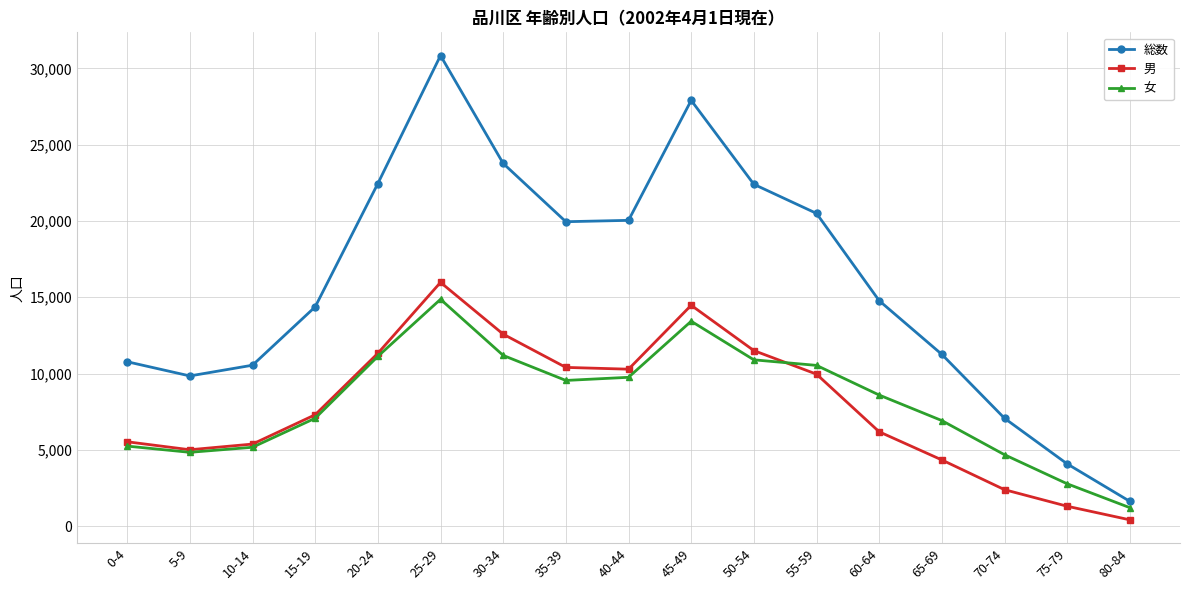

At which category does 女 reach its first local valley?

5-9